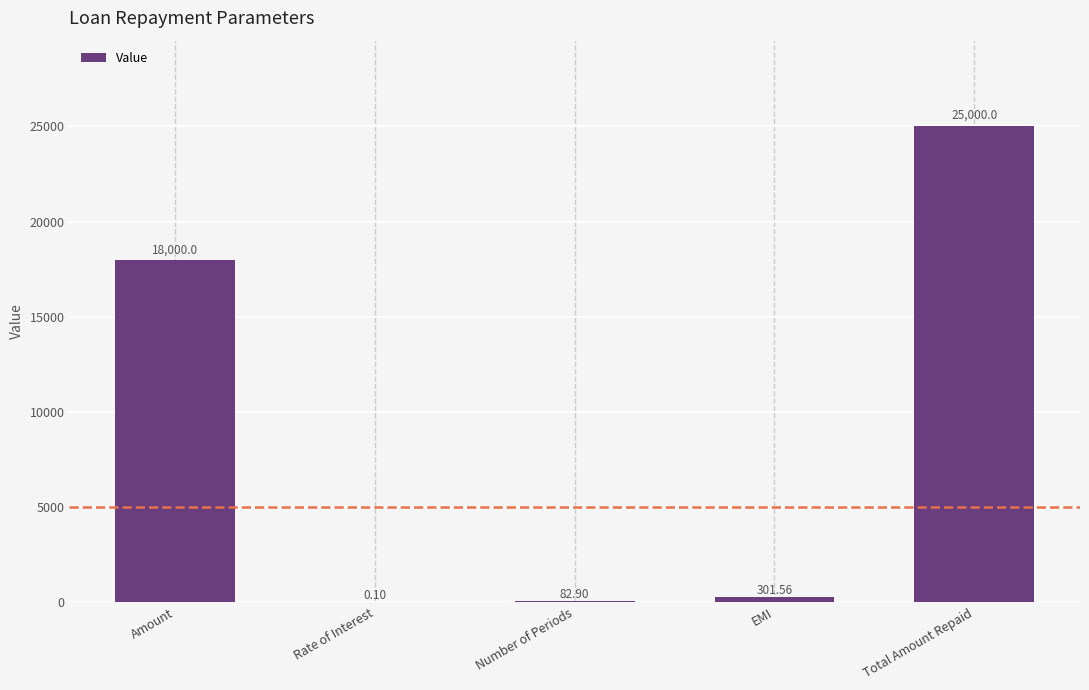

Reading right to left, what are all the values shown in this chart?

25000.0	301.6	82.9	0.1	18000.0